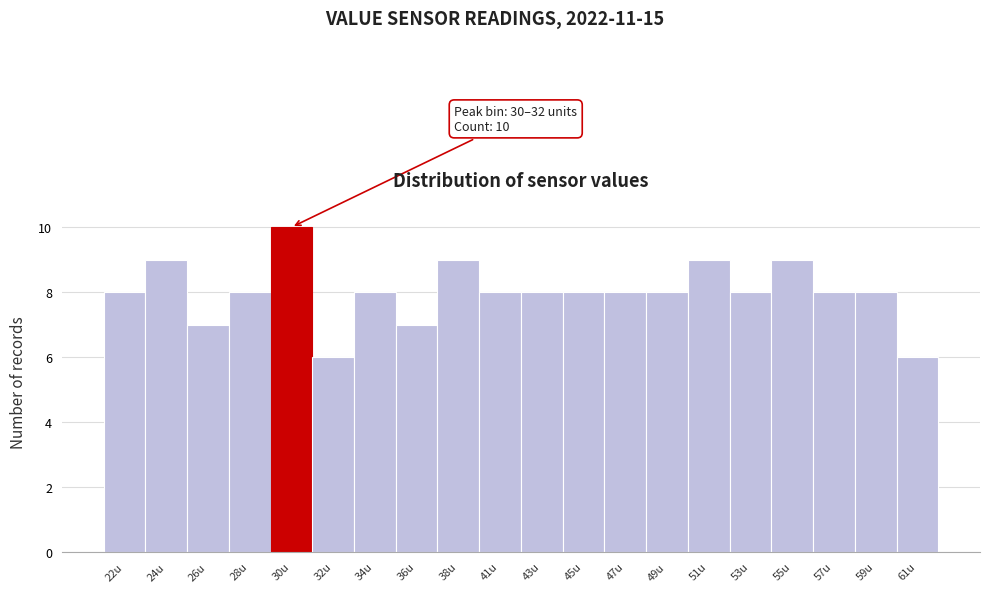

Reading left to right, transcribe all the data shown in this chart.

22u=8	24u=9	26u=7	28u=8	30u=10	32u=6	34u=8	36u=7	38u=9	41u=8	43u=8	45u=8	47u=8	49u=8	51u=9	53u=8	55u=9	57u=8	59u=8	61u=6